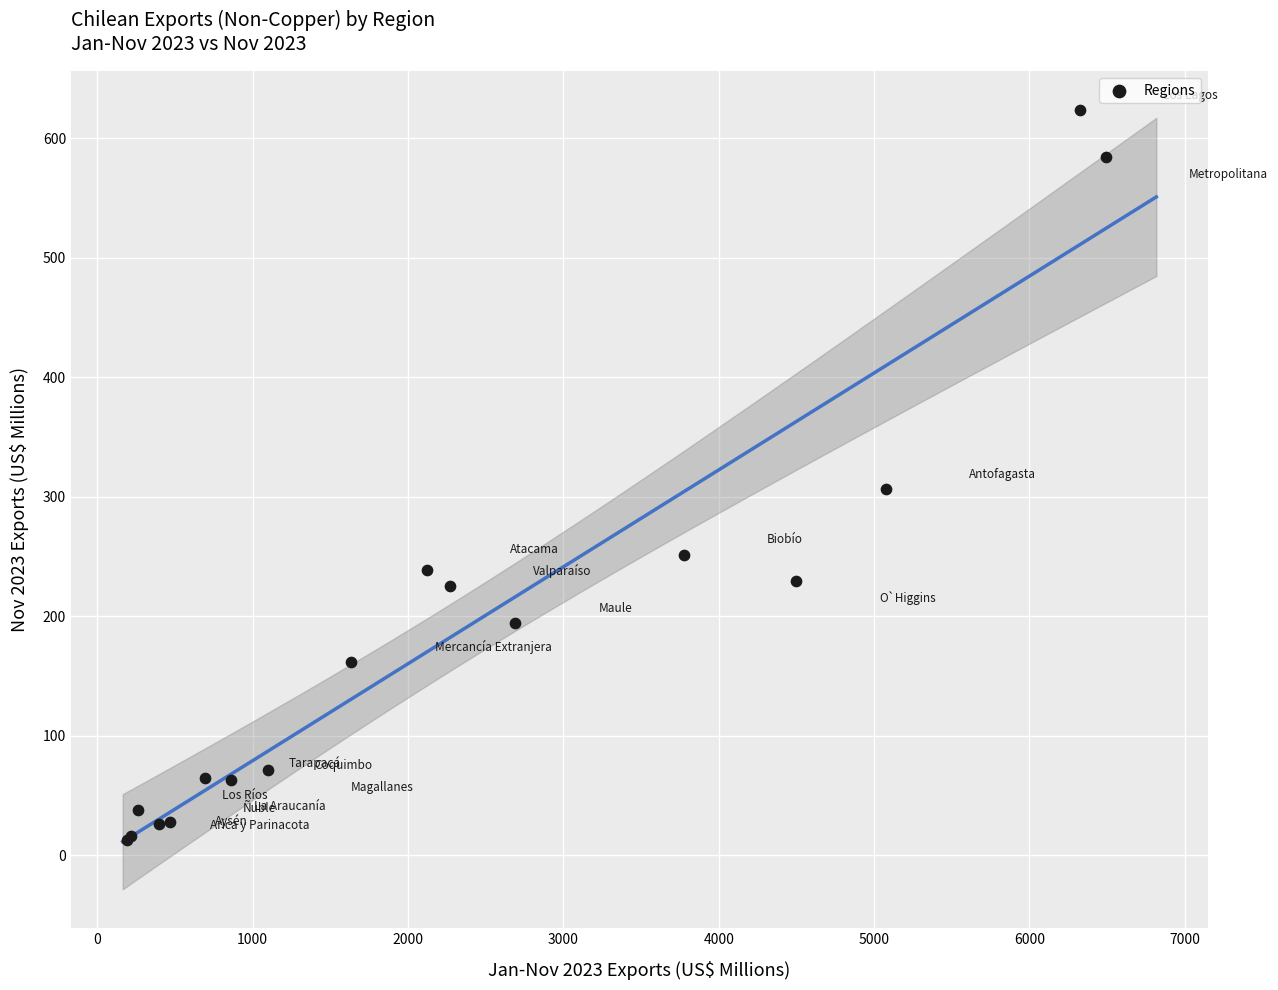

What Y value in the scatter plot is closest to 318?

306.6